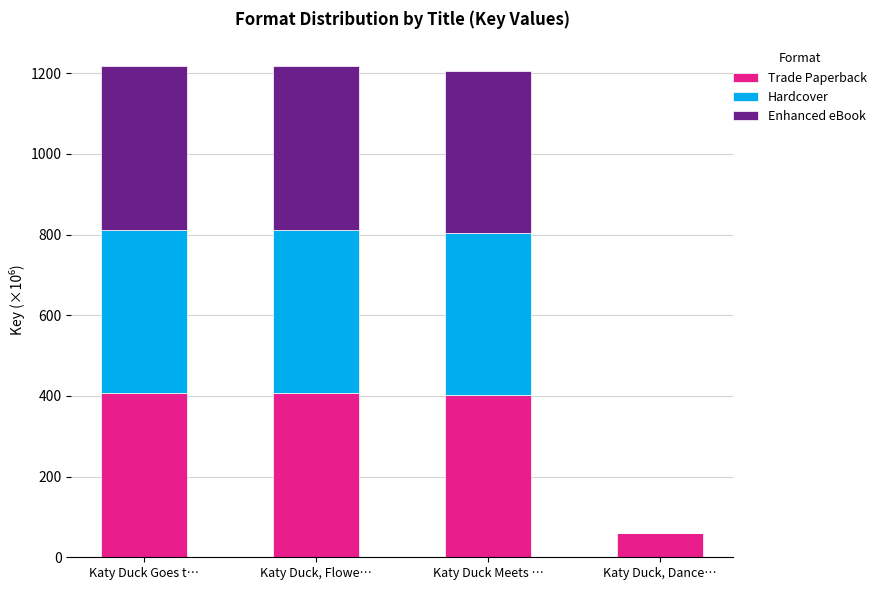

The value of Trade Paperback at Katy Duck Meets … is 240.5. True or false?

False